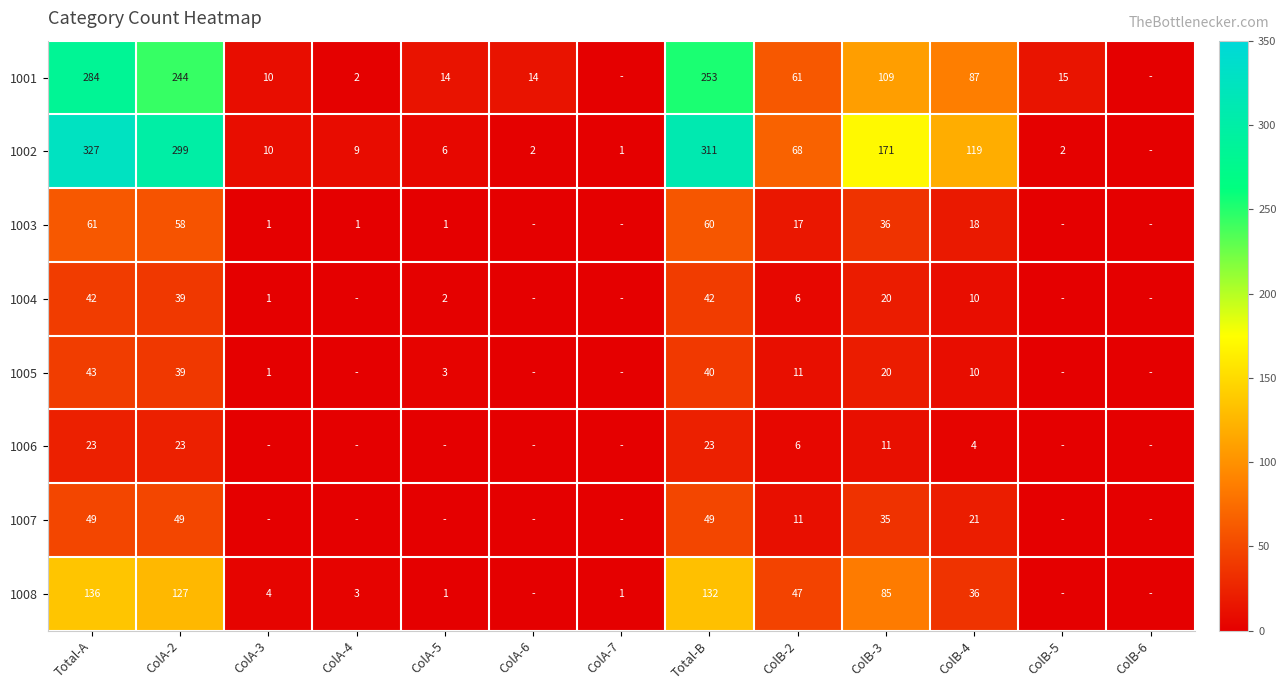

At how many categories does at least one series exceed 134?

4